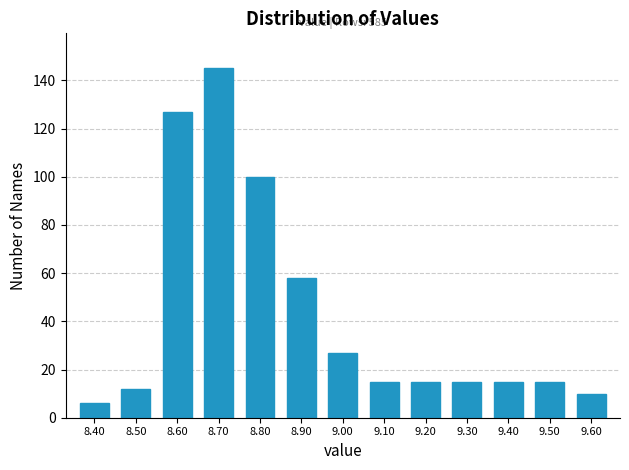

Reading left to right, list all the values displayed in this chart.

8.40=6	8.50=12	8.60=127	8.70=145	8.80=100	8.90=58	9.00=27	9.10=15	9.20=15	9.30=15	9.40=15	9.50=15	9.60=10